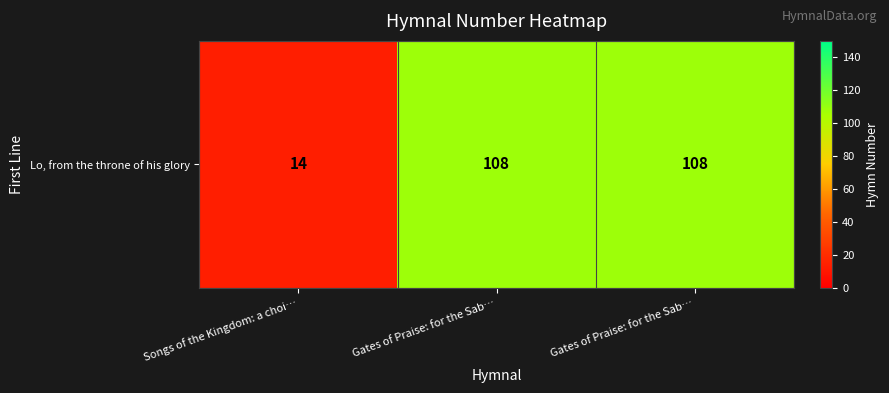

Reading left to right, transcribe all the data shown in this chart.

Songs of the Kingdom: a choi…=14	Gates of Praise: for the Sab…=108	Gates of Praise: for the Sab…=108